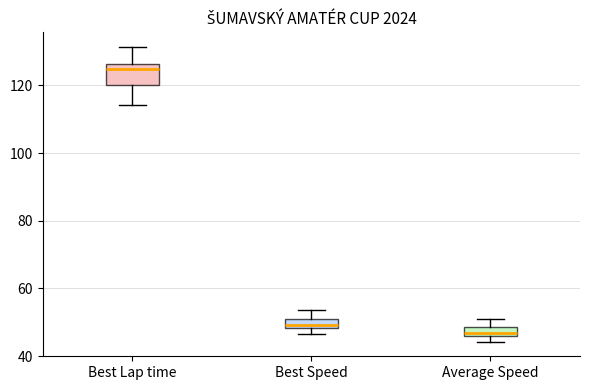

Where does the upper whisker of the box for Average Speed end on the y-axis? The values are not printed on the chart, so give them approximately, as read against the axis.

50